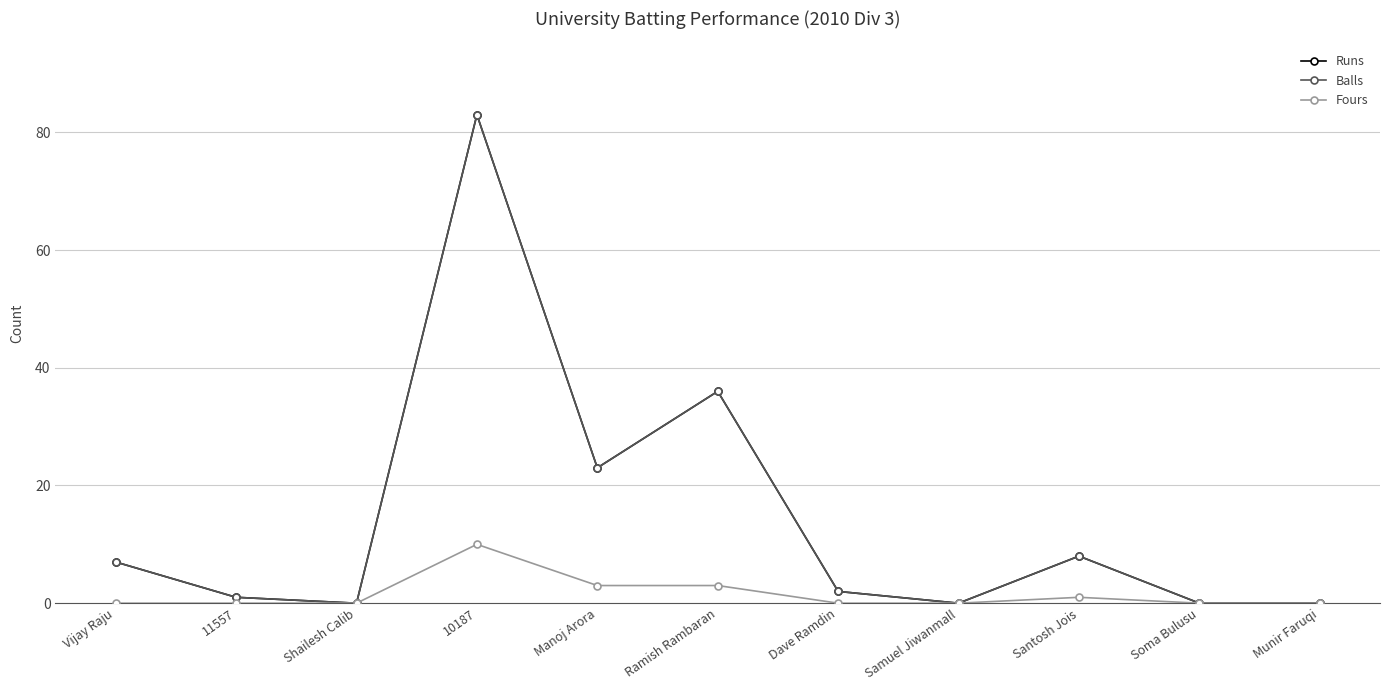

In Balls, how many points are higher than both neighbors (excluding endpoints)?

3